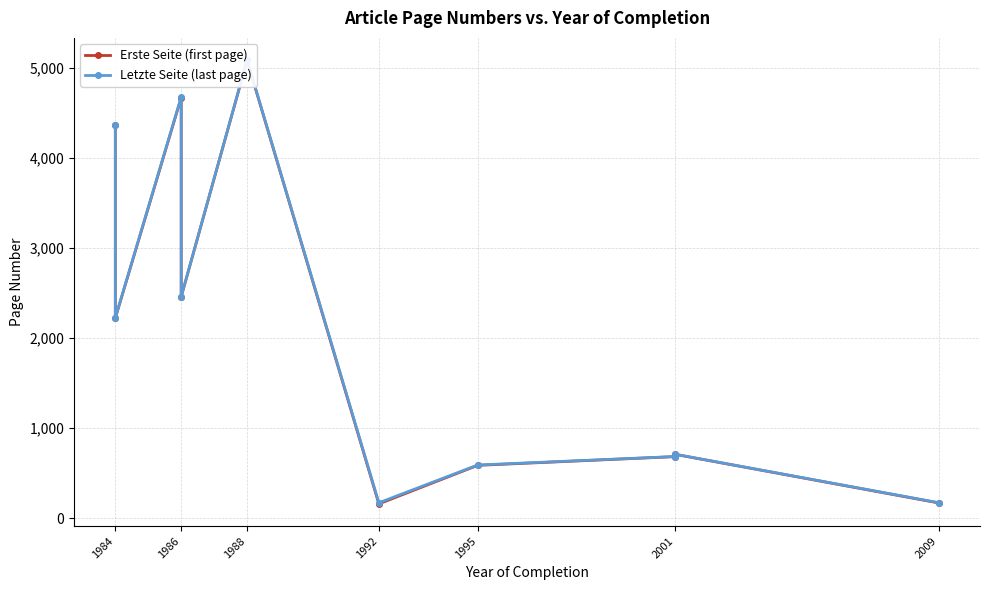

Where does the Letzte Seite (last page) series first go above 2225?

1984